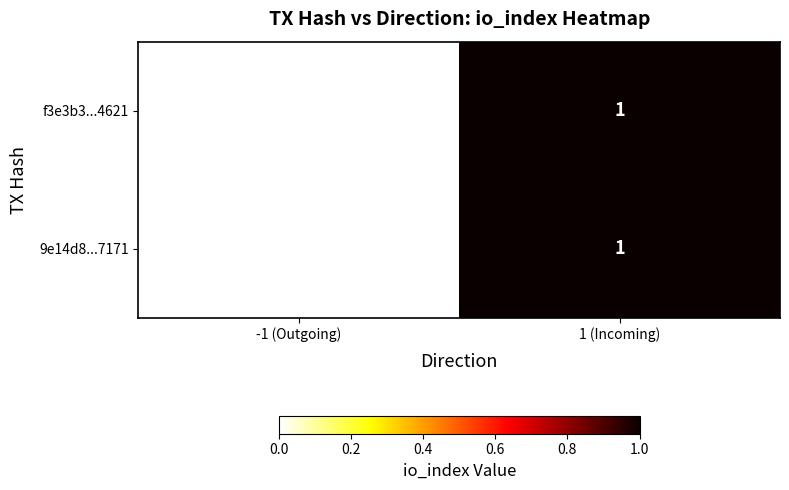

Reading left to right, extract all data points from this chart.

f3e3b3...4621: 0	1
9e14d8...7171: 0	1